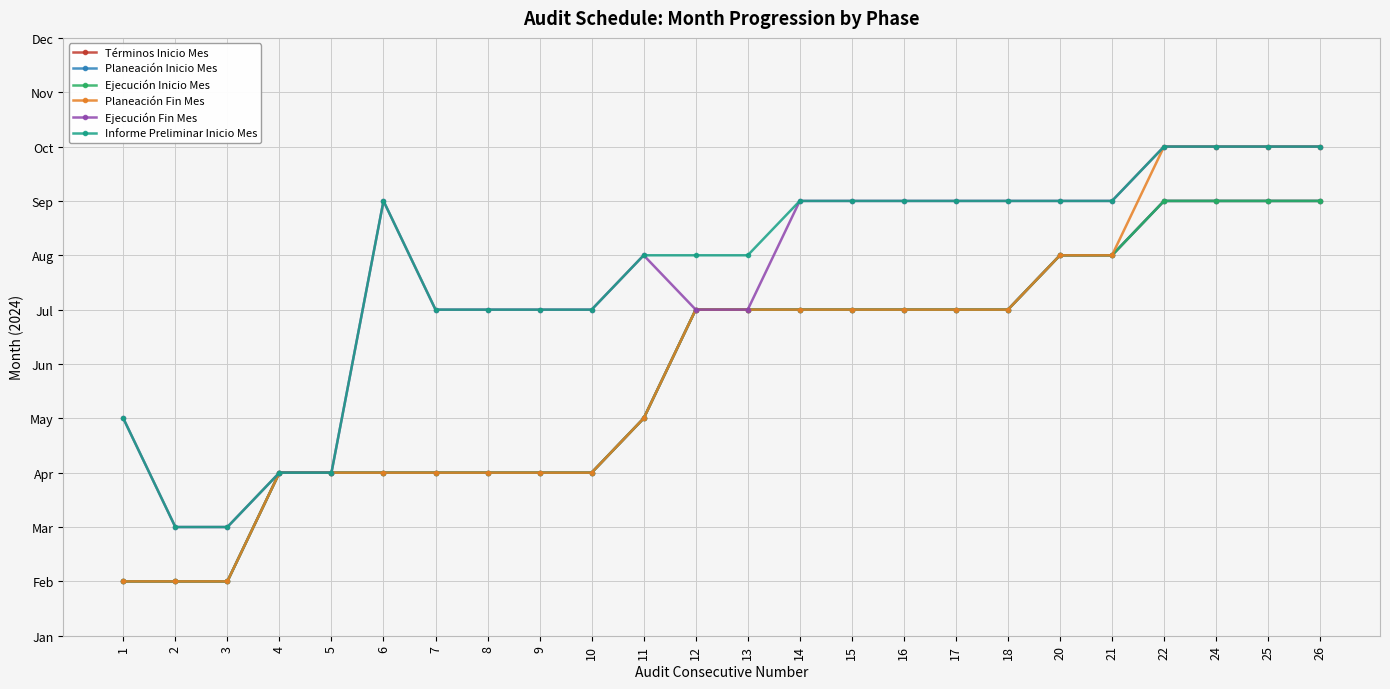

Does the chart have visible grid lines?

Yes